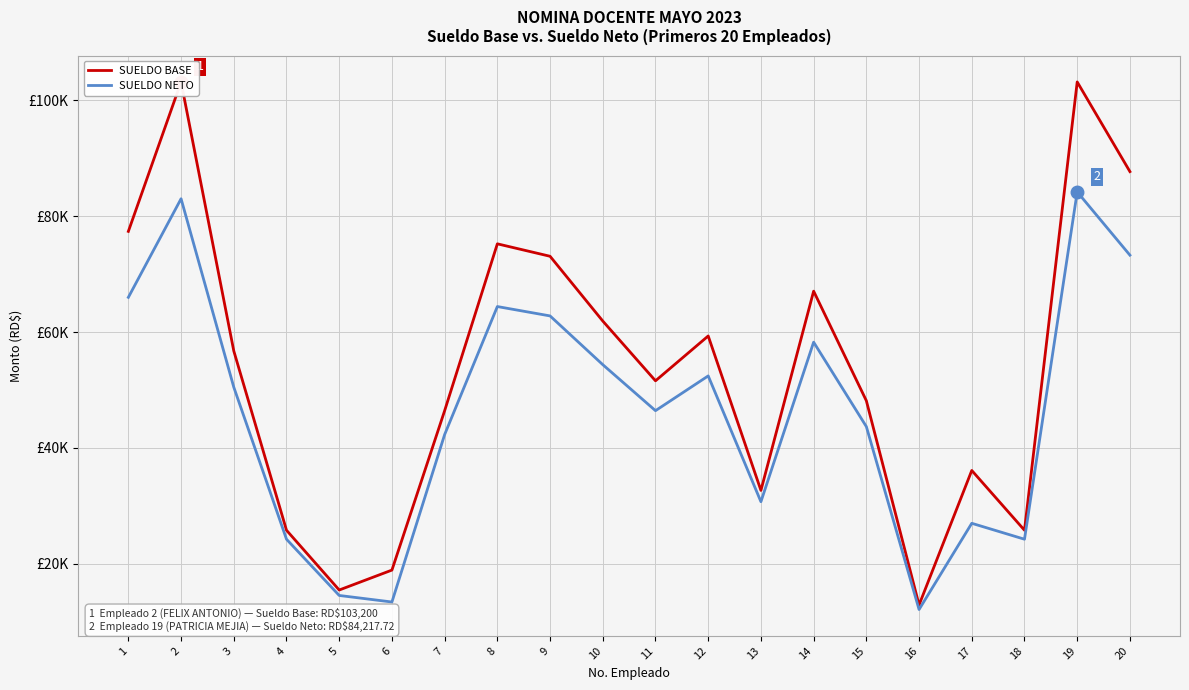

Where is the first local minimum for SUELDO BASE?

5